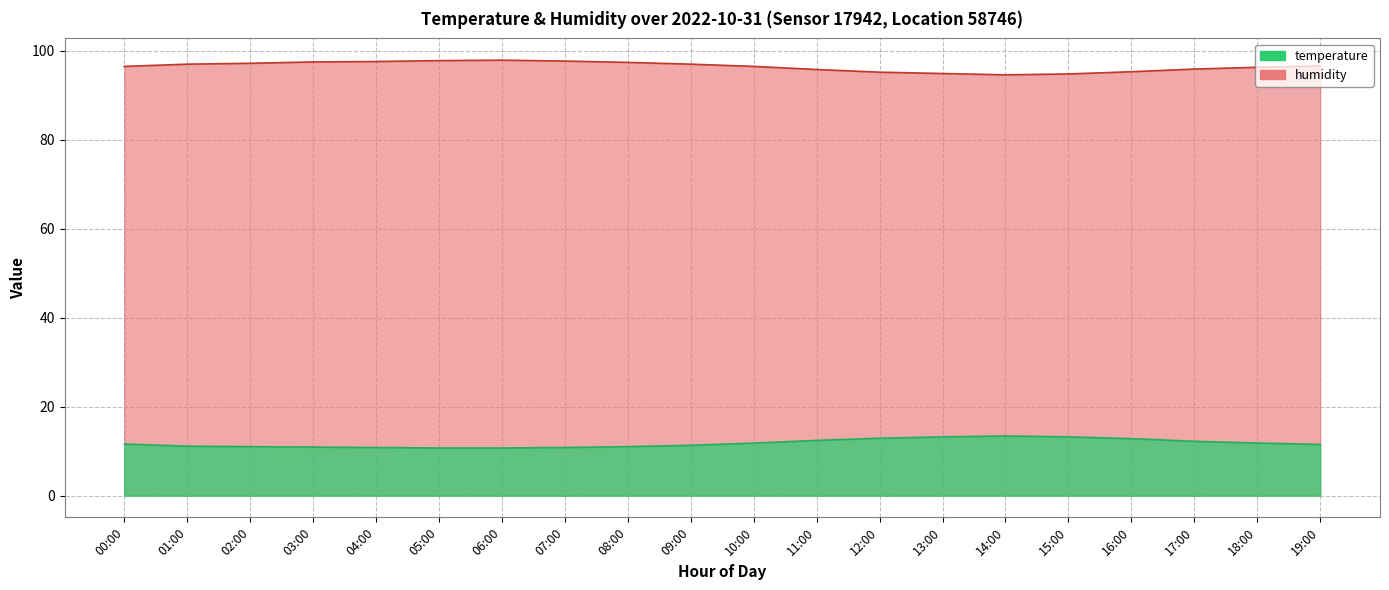

In humidity, how many points are lower than both neighbors (excluding endpoints)?

1